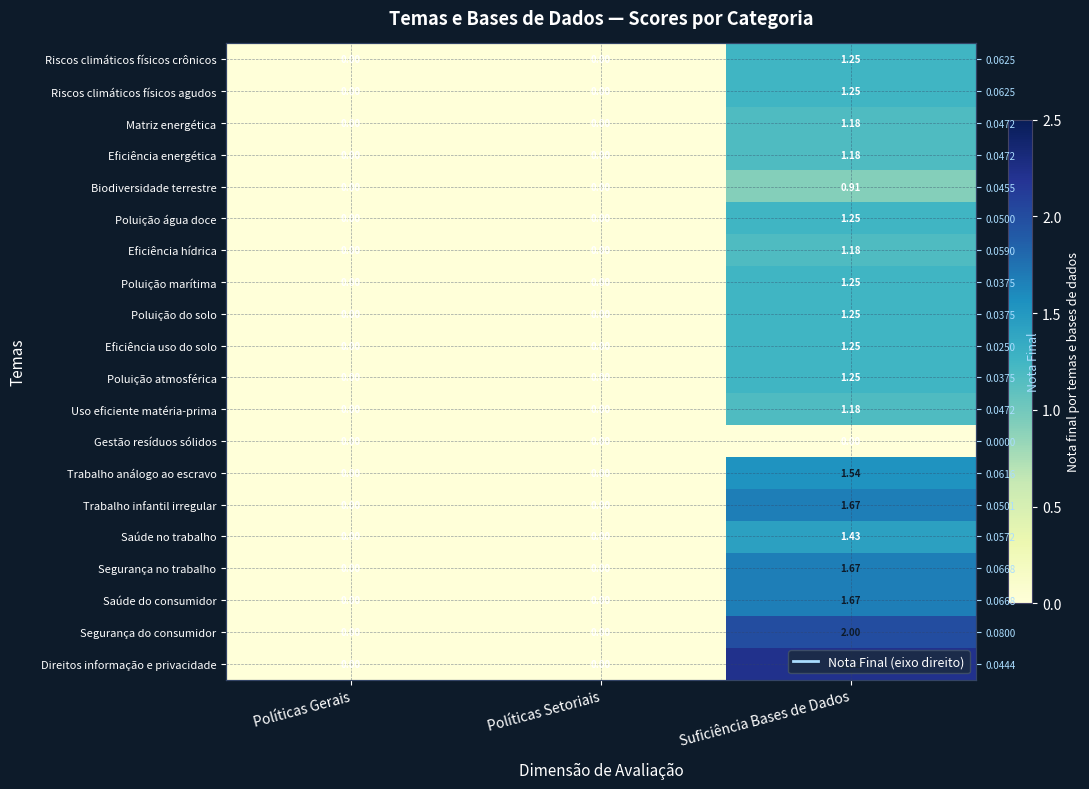

Rank the categories by Gestão resíduos sólidos value from highest to lowest.

Políticas Gerais, Políticas Setoriais, Suficiência Bases de Dados